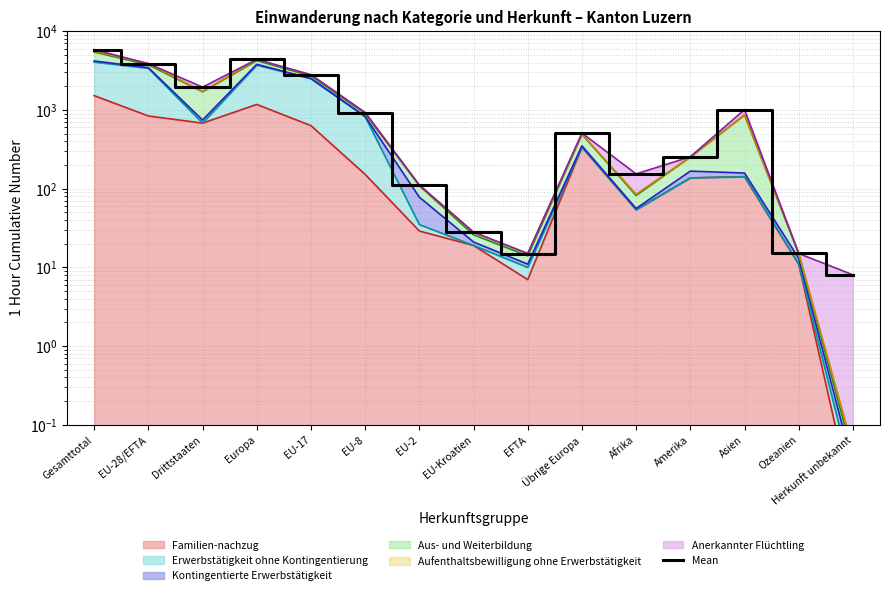

What is the value of the 12th point from the left?

254.0